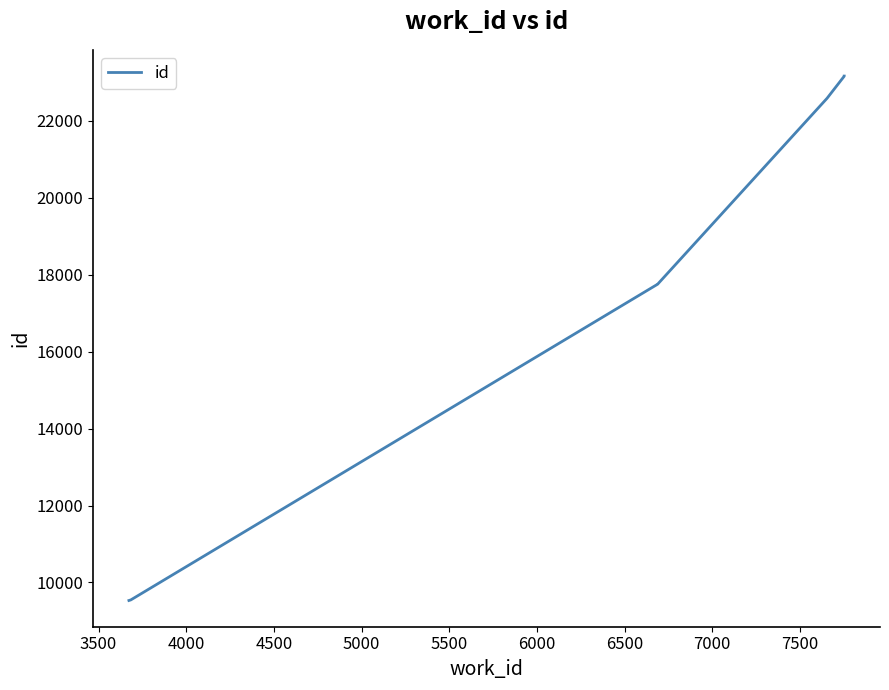

How many data points are less than 22580?

5